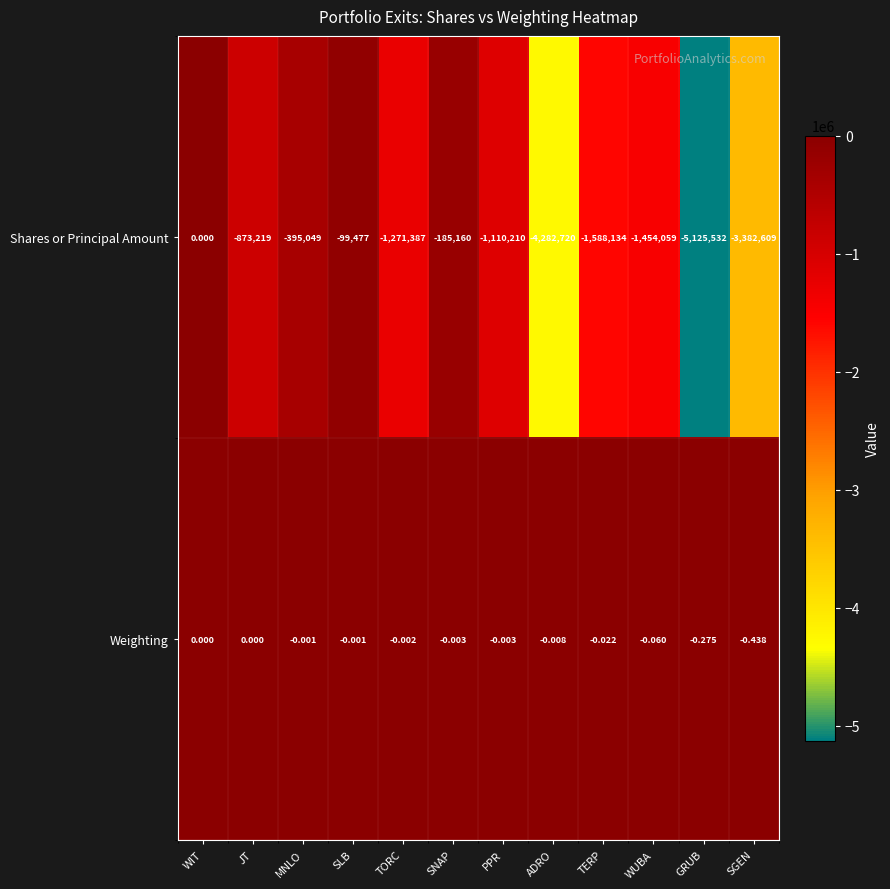

Is the value of Weighting at JT greater than the value of Shares or Principal Amount at TERP?

Yes